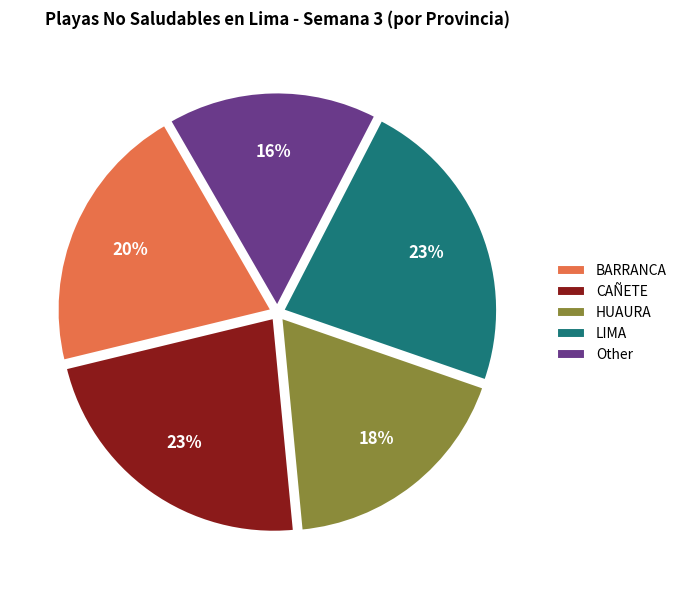

How many segments does this pie chart have?

5